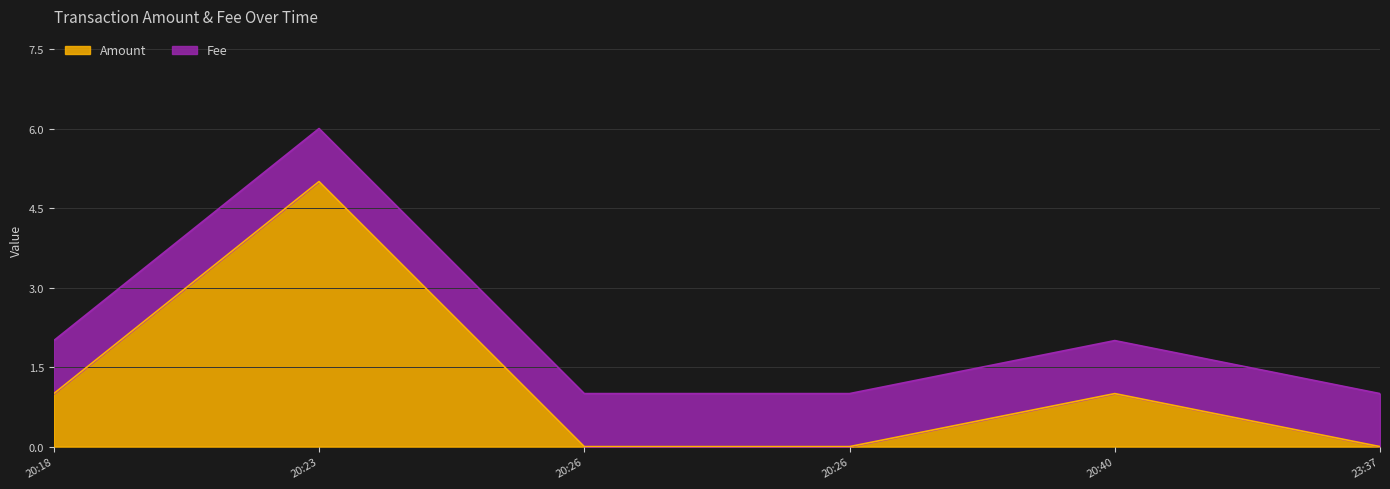

Count the number of values greater than 1.

1